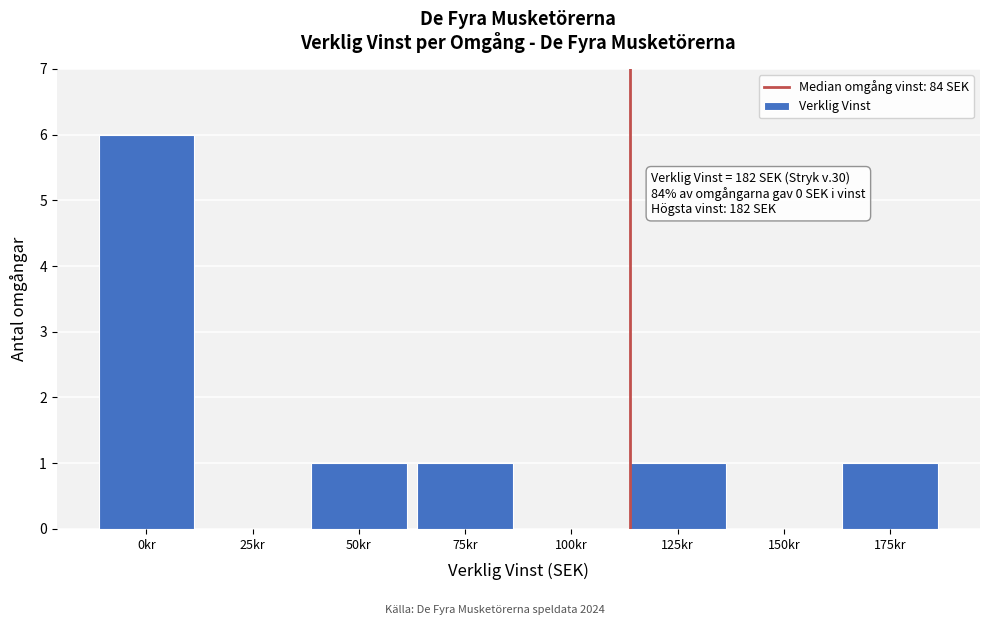

Reading right to left, what are all the values shown in this chart?

175kr=1	150kr=0	125kr=1	100kr=0	75kr=1	50kr=1	25kr=0	0kr=6